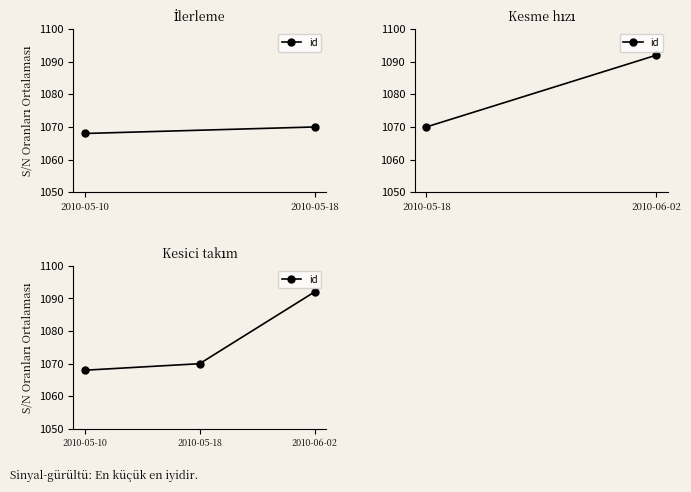

Approximately how many times larger is the value at 2010-05-10 compared to 2010-05-18?

1.0